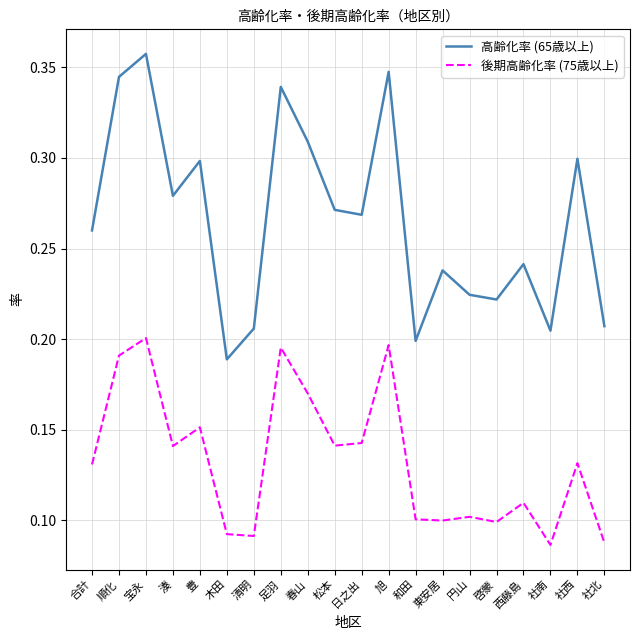

Is the value of 高齢化率 (65歳以上) at 日之出 greater than the value of 後期高齢化率 (75歳以上) at 社西?

Yes